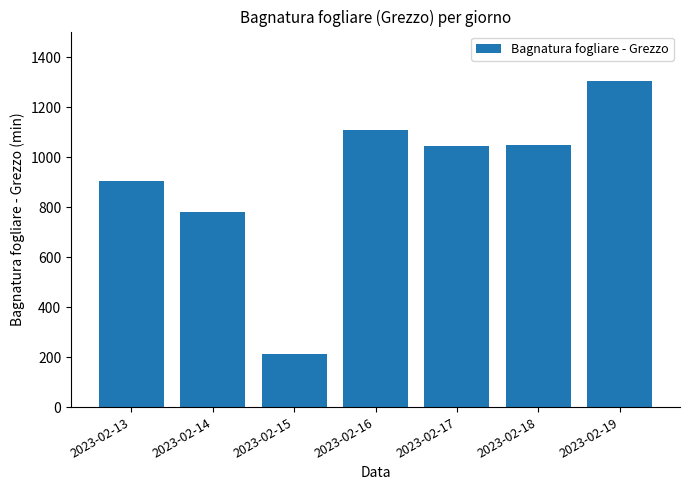

What is the difference between the second highest and minimum values?

897.1